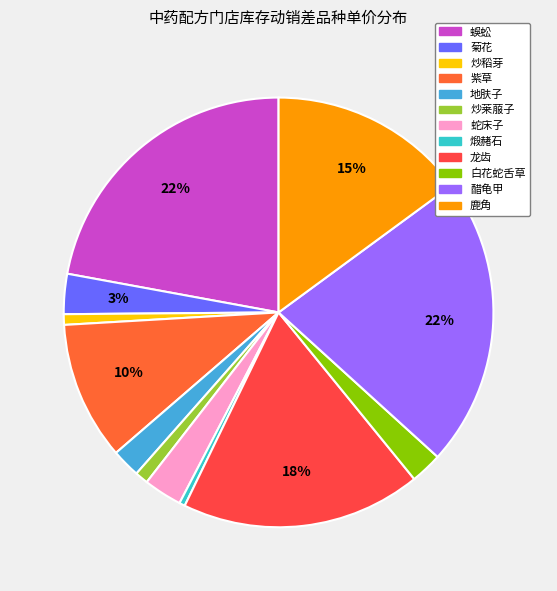

To the nearest percent, what is the combined percentage of 蛇床子 and 鹿角?

18%